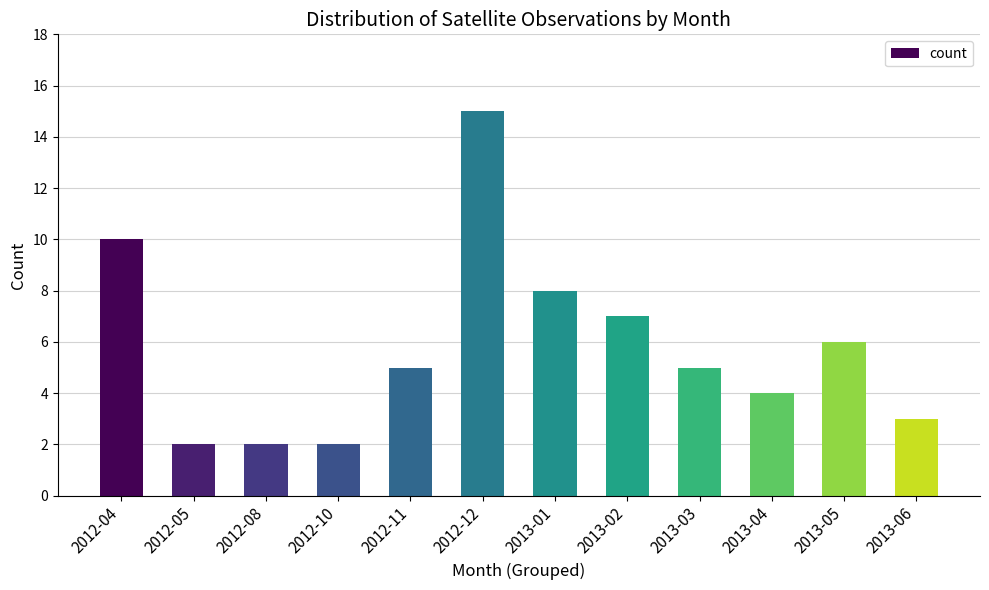

Reading right to left, extract all data points from this chart.

3	6	4	5	7	8	15	5	2	2	2	10